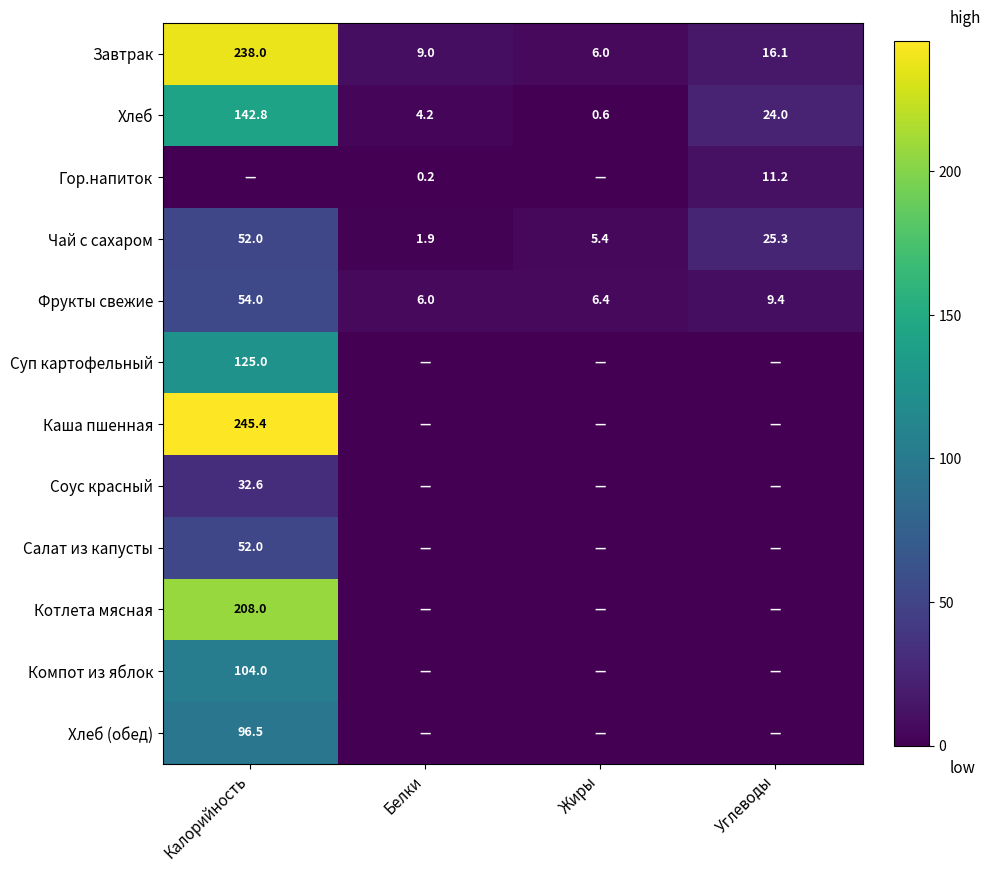

What is the spread (max minus min) of values at Калорийность?

245.4